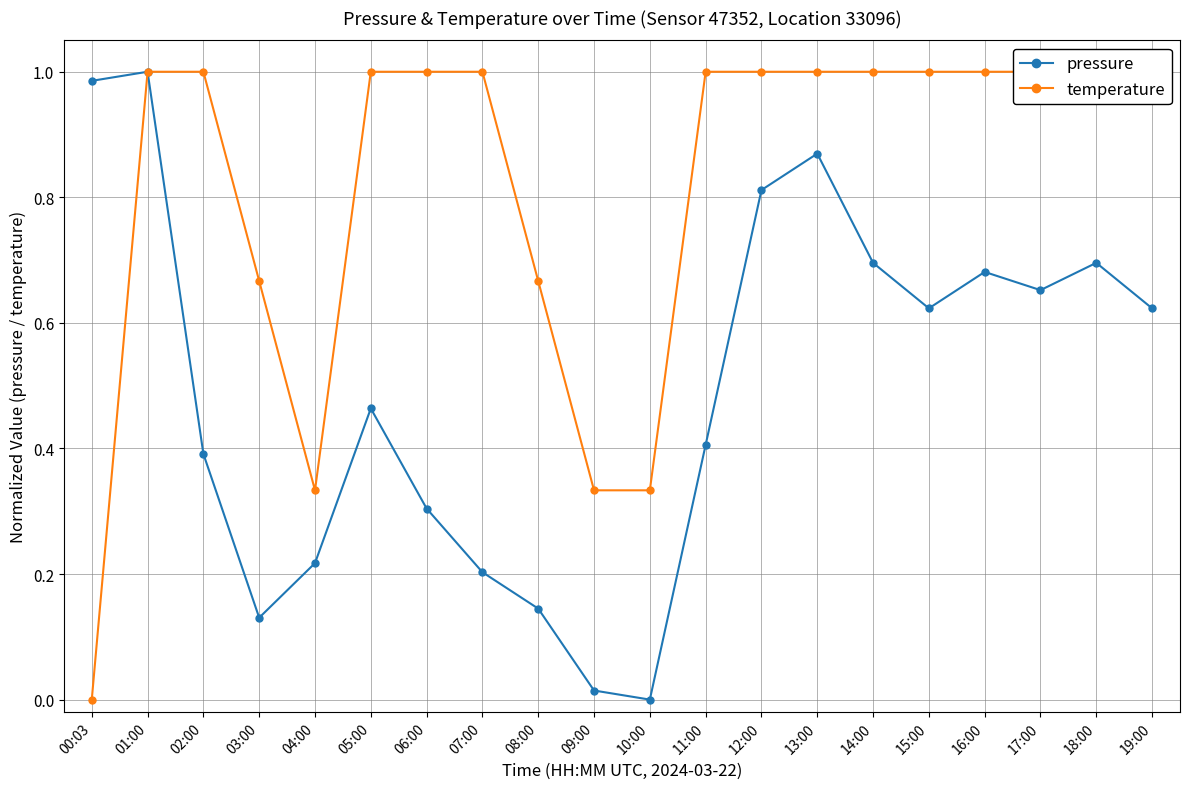

What is the difference between the second highest and second lowest values in the pressure series?

1.0